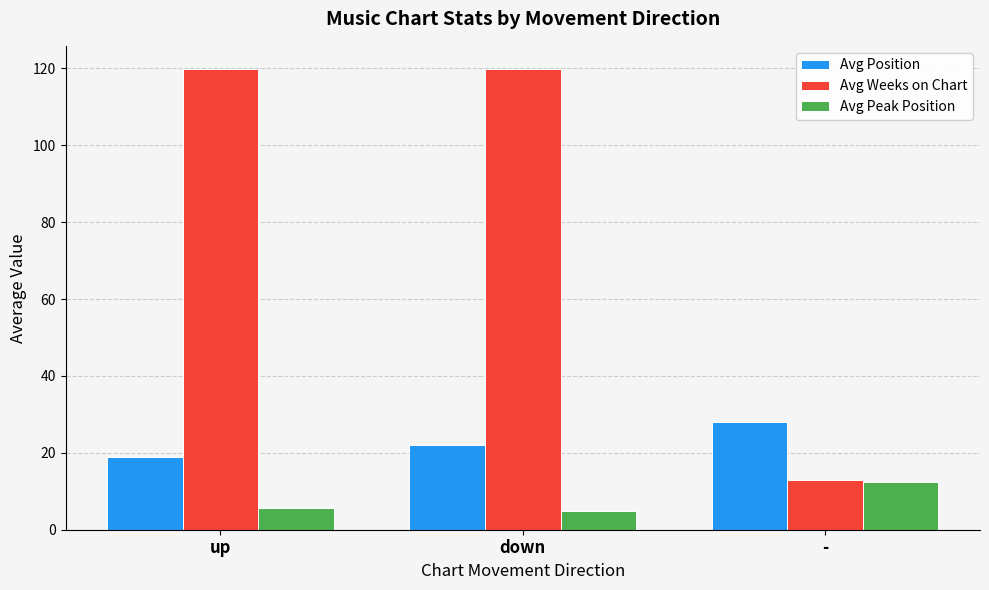

What is the total value across all series at down?

146.9